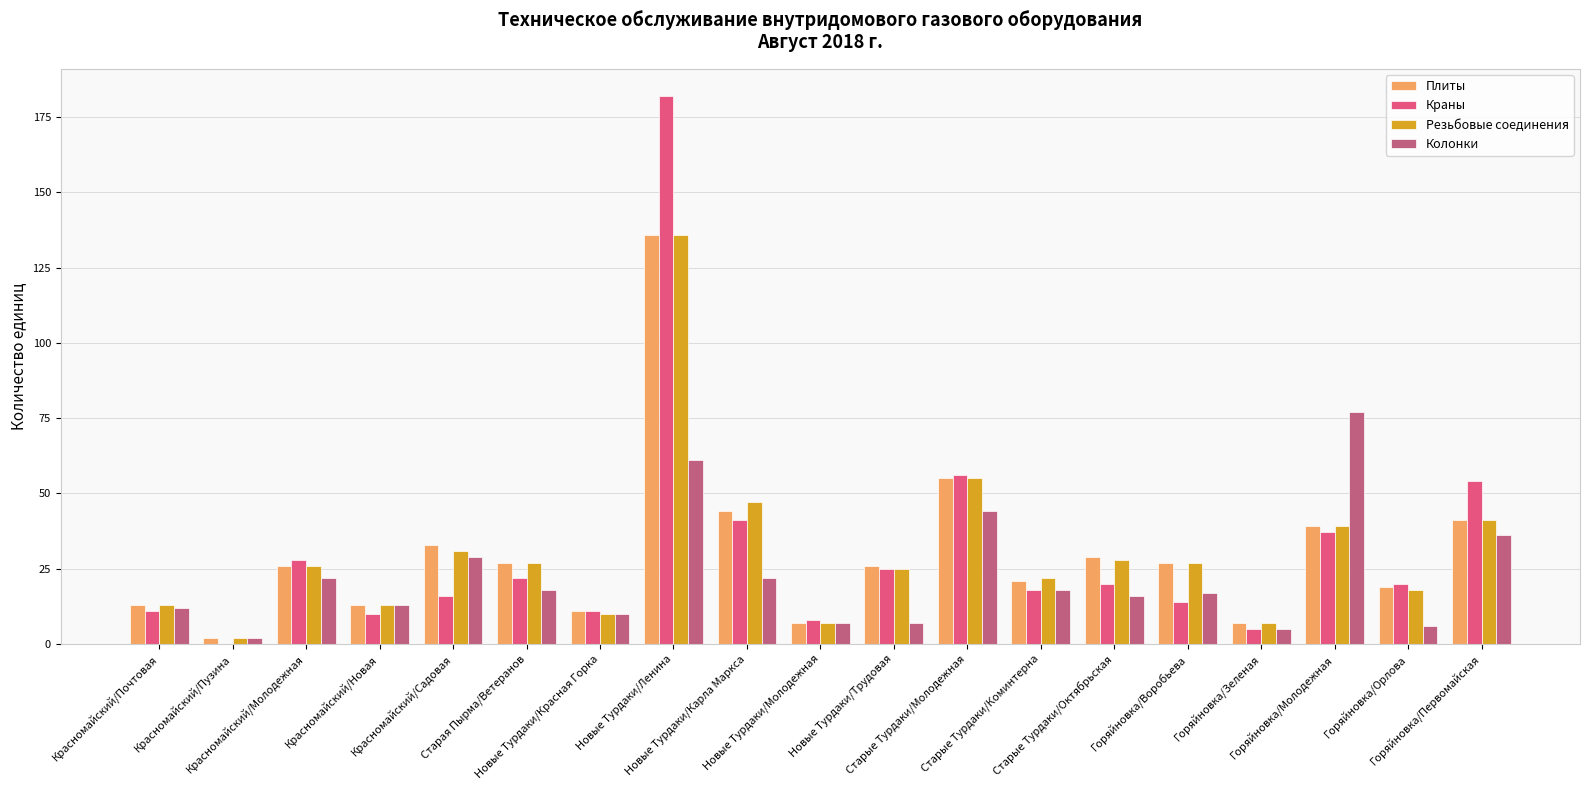

What is the total value across all series at Горяйновка/Первомайская?

172